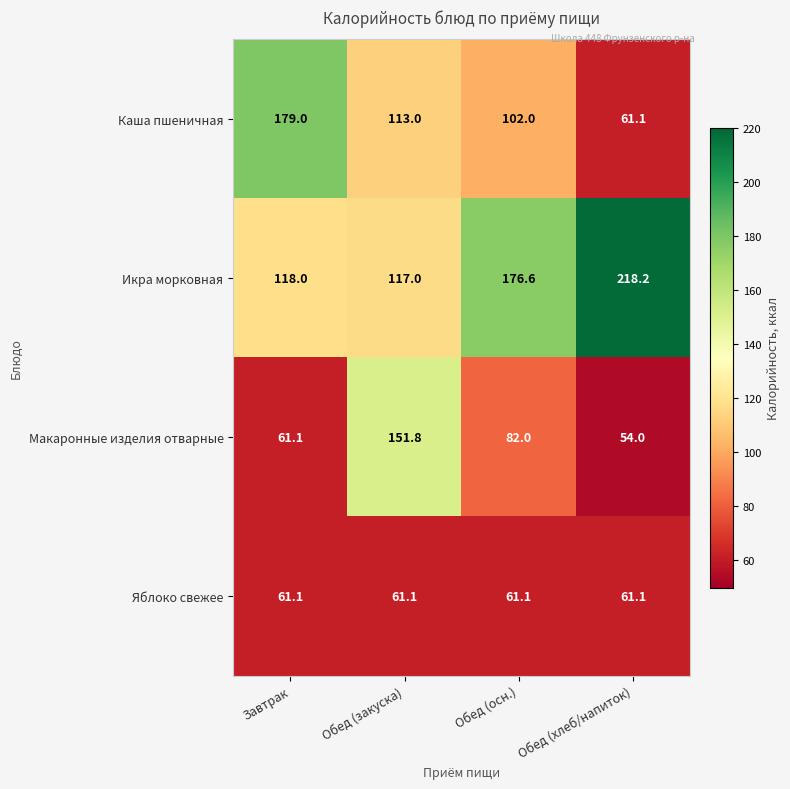

What is the difference between the Макаронные изделия отварные values at Обед (закуска) and Обед (хлеб/напиток)?

97.8